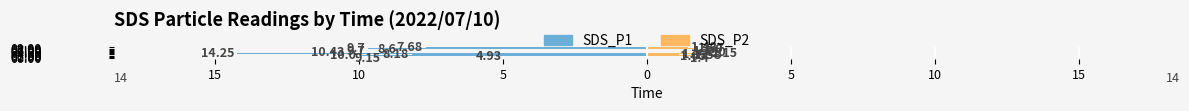

What is the difference between the highest and lowest values at 20?

10.6